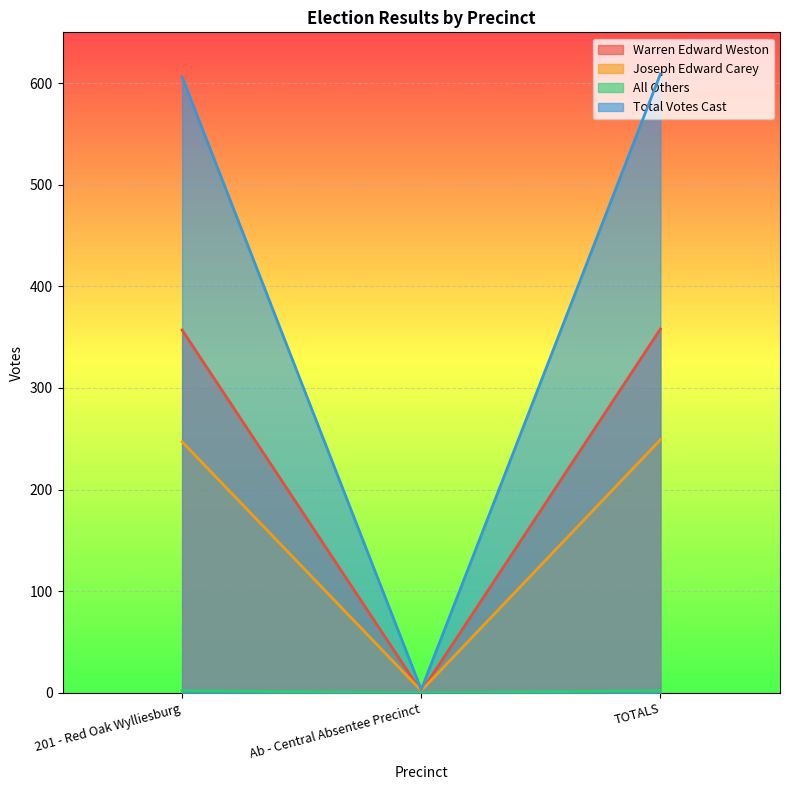

At which category is the sum across all series the highest?

TOTALS